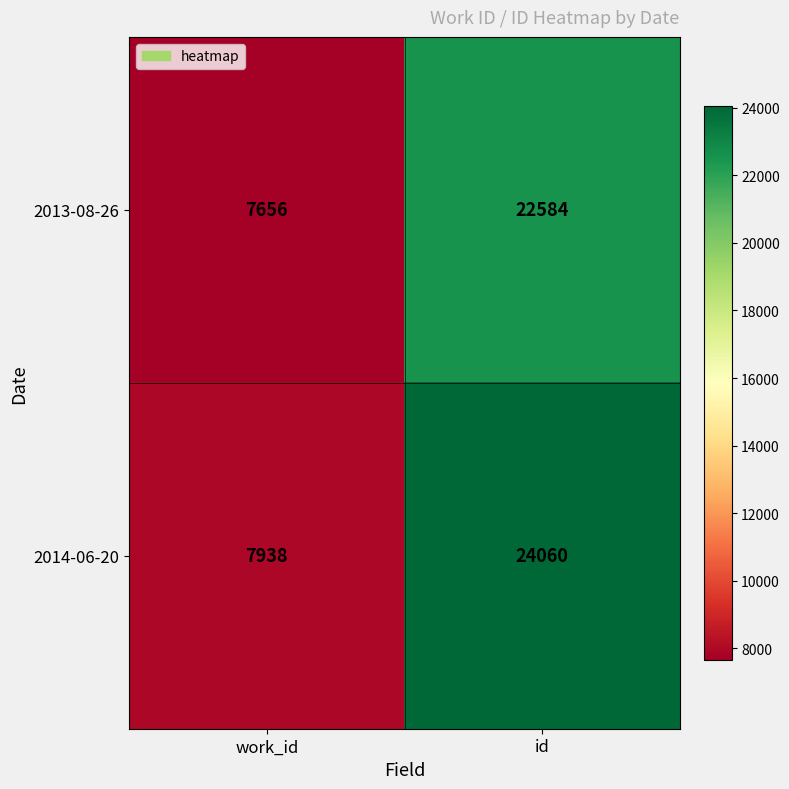

Which series has the widest spread of values?

2014-06-20